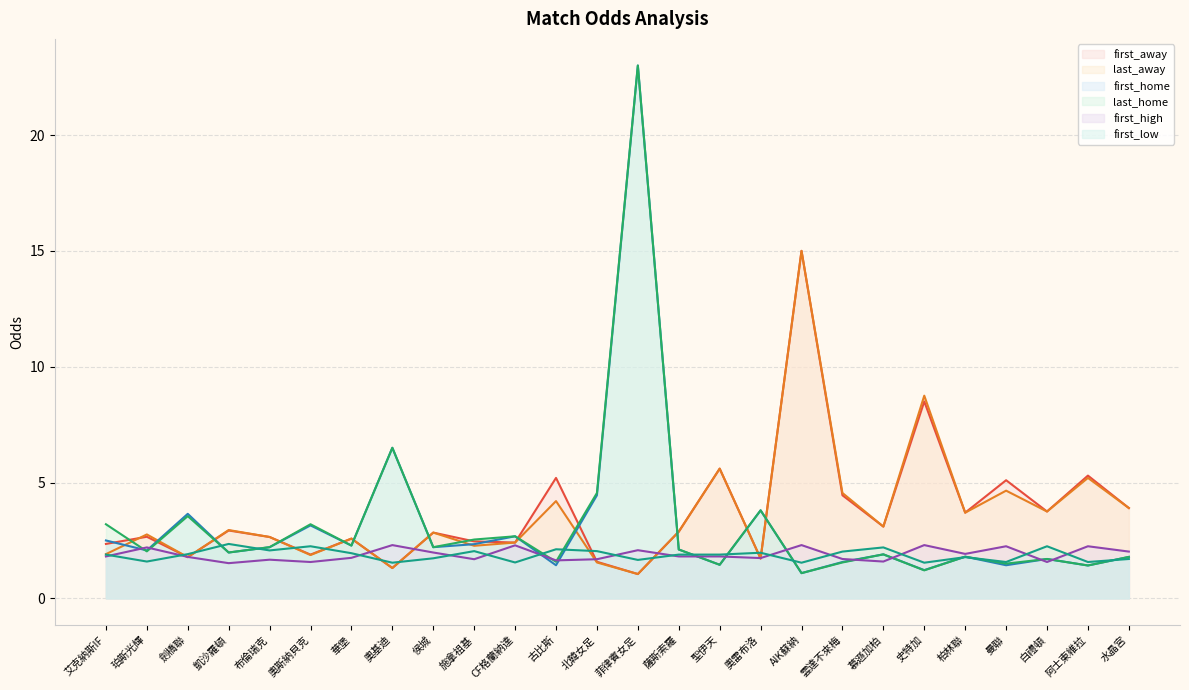

Rank the series by their maximum value, from lowest to highest.

first_high, first_low, first_away, last_away, first_home, last_home